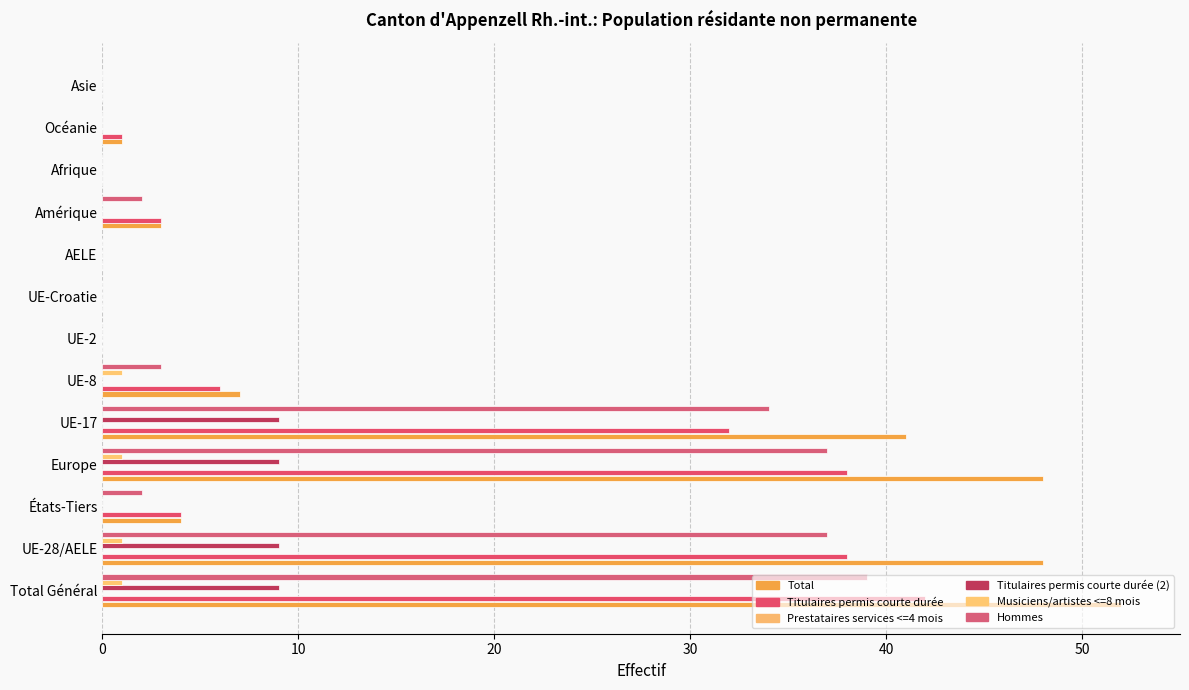

At how many categories does at least one series exceed 20?

4